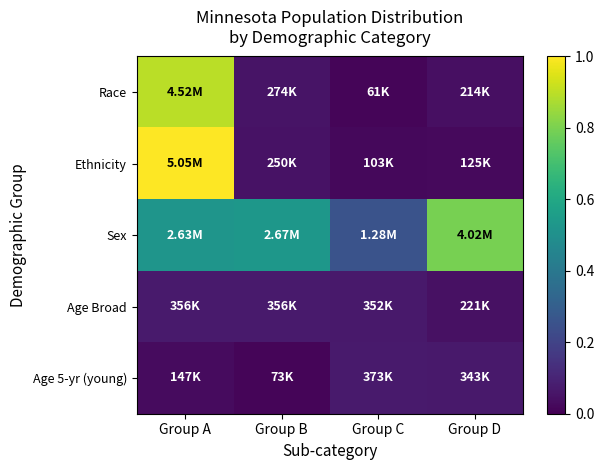

How many distinct data groups are displayed?

5